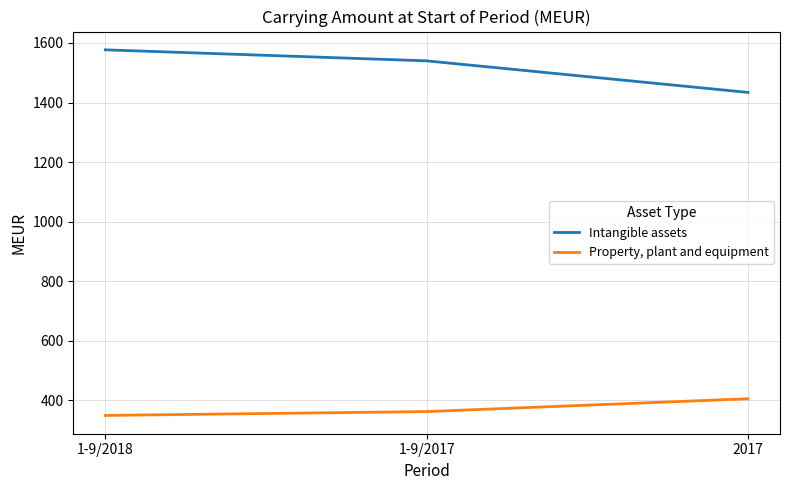

List the series in order of their peak value, highest first.

Intangible assets, Property, plant and equipment